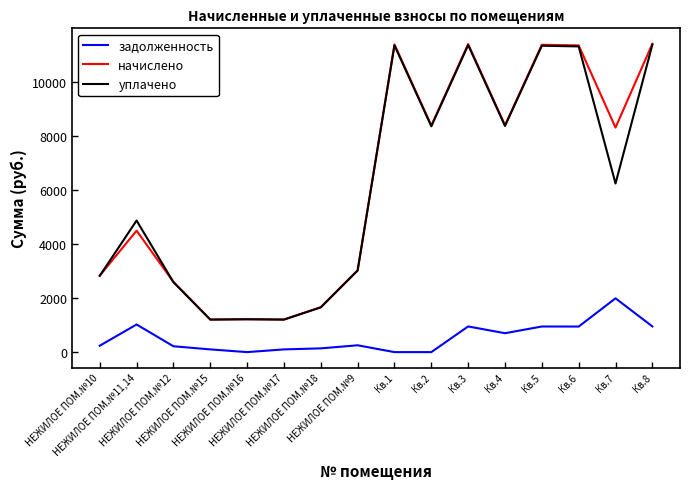

The начислено series shows 1206.6 at НЕЖИЛОЕ ПОМ.№17. True or false?

True